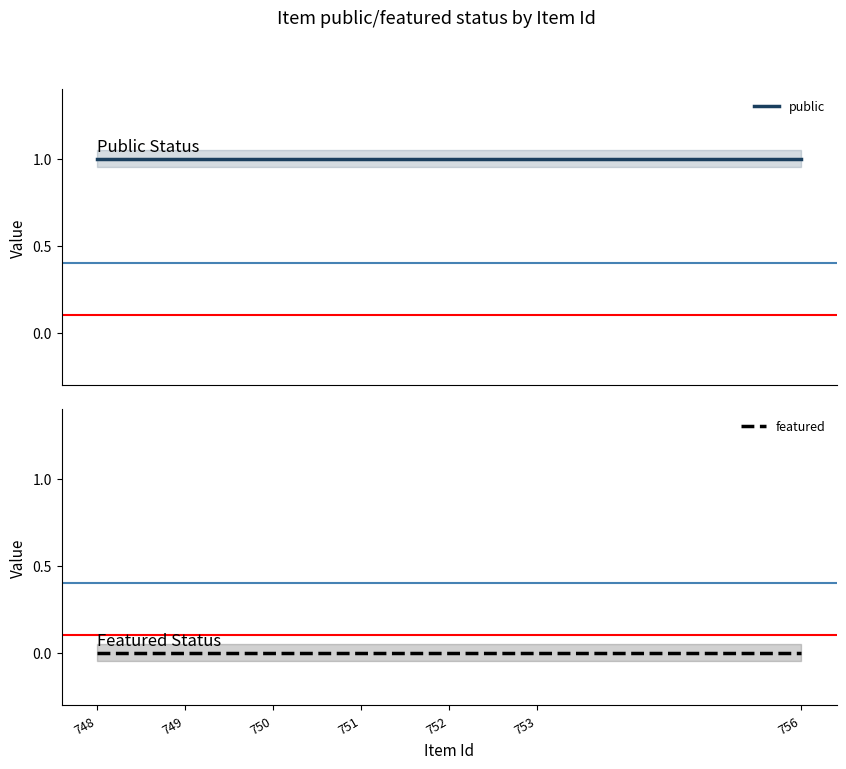

Which series has the largest total across all categories?

public